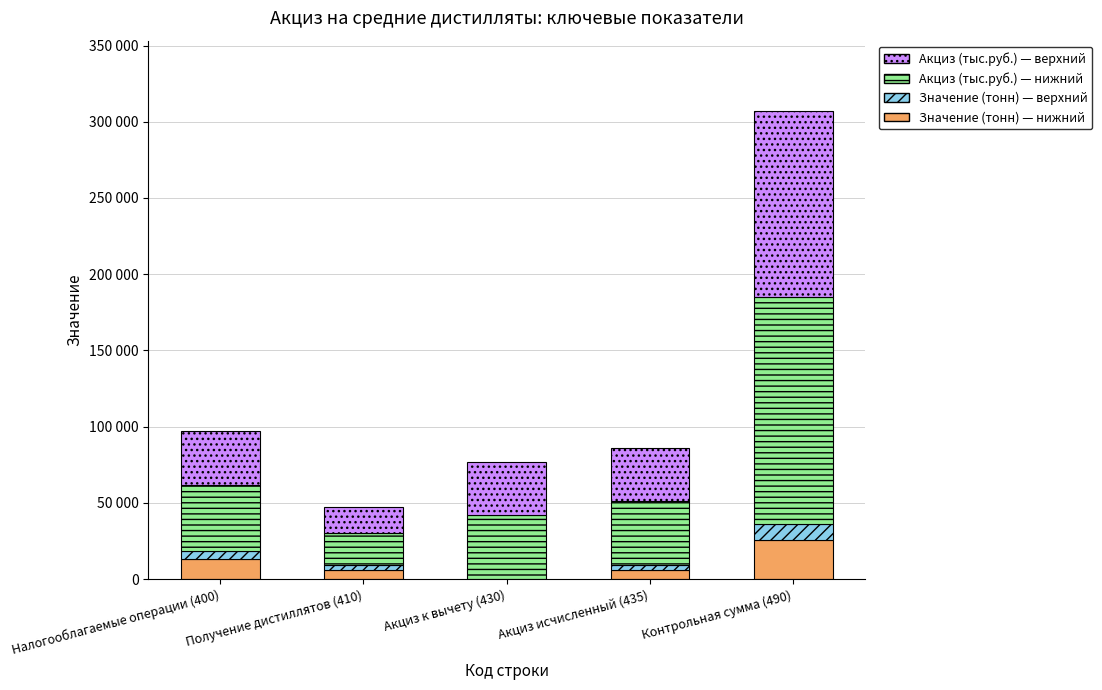

What is the label of the 1st bar from the right?

Контрольная сумма (490)